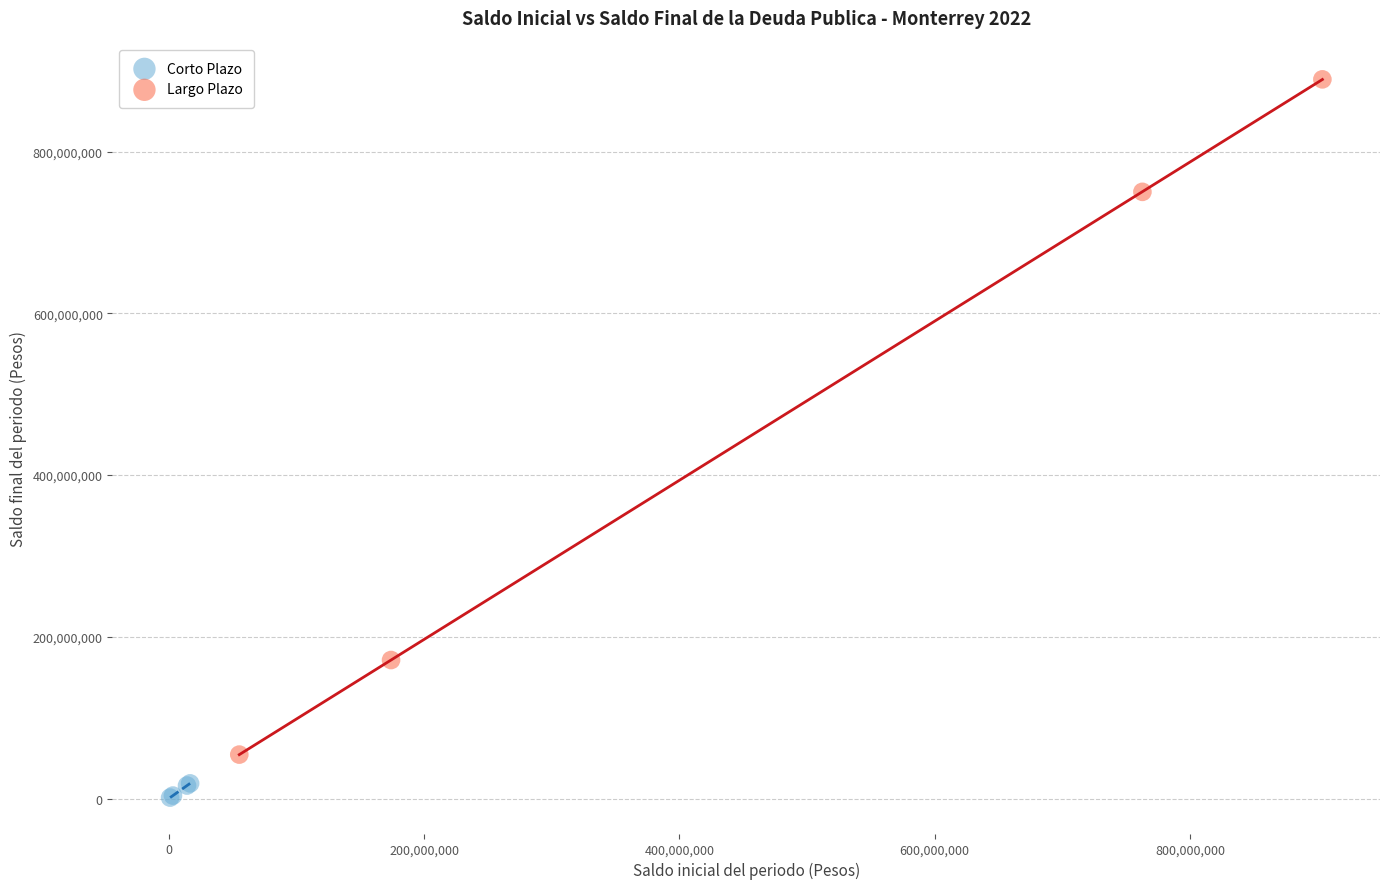

Which series reaches the minimum Y coordinate?

Corto Plazo